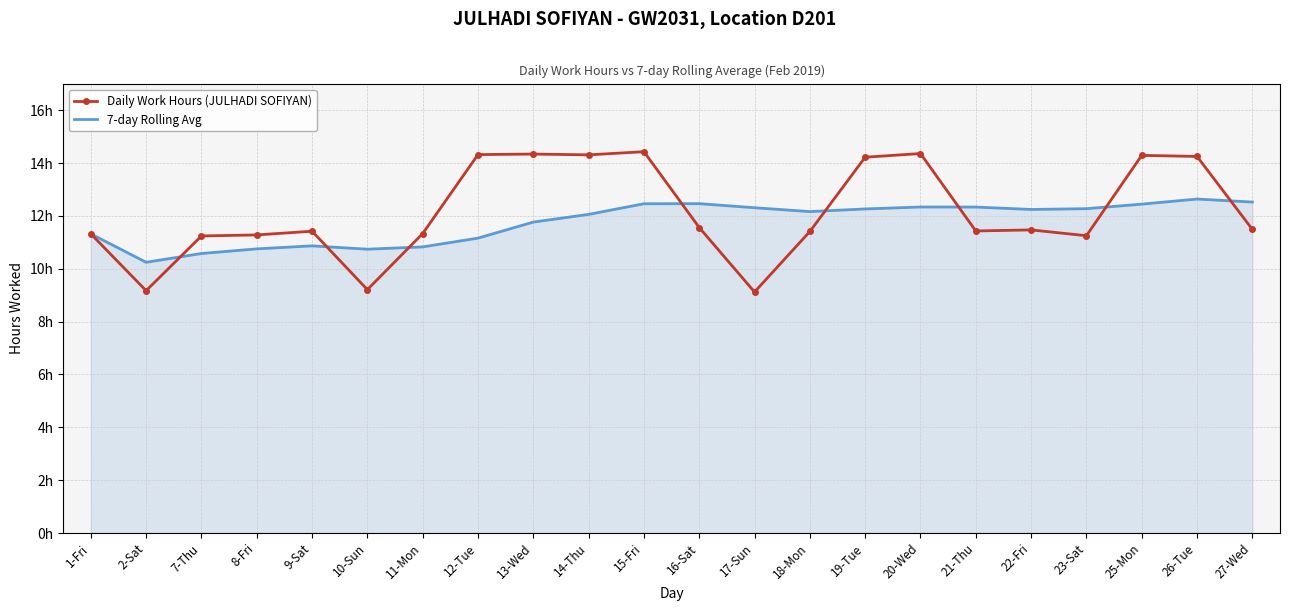

Which category has the lowest value in the 7-day Rolling Avg series?

2-Sat